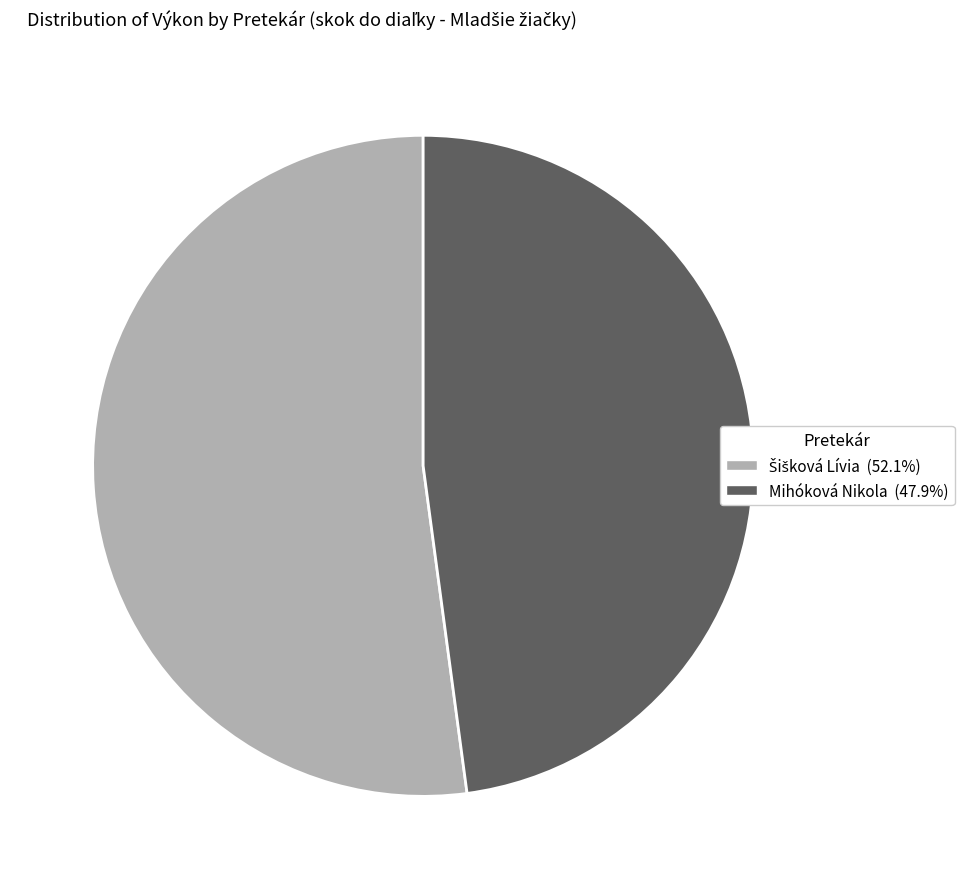

Which category has the smallest portion of the pie?

Mihóková Nikola